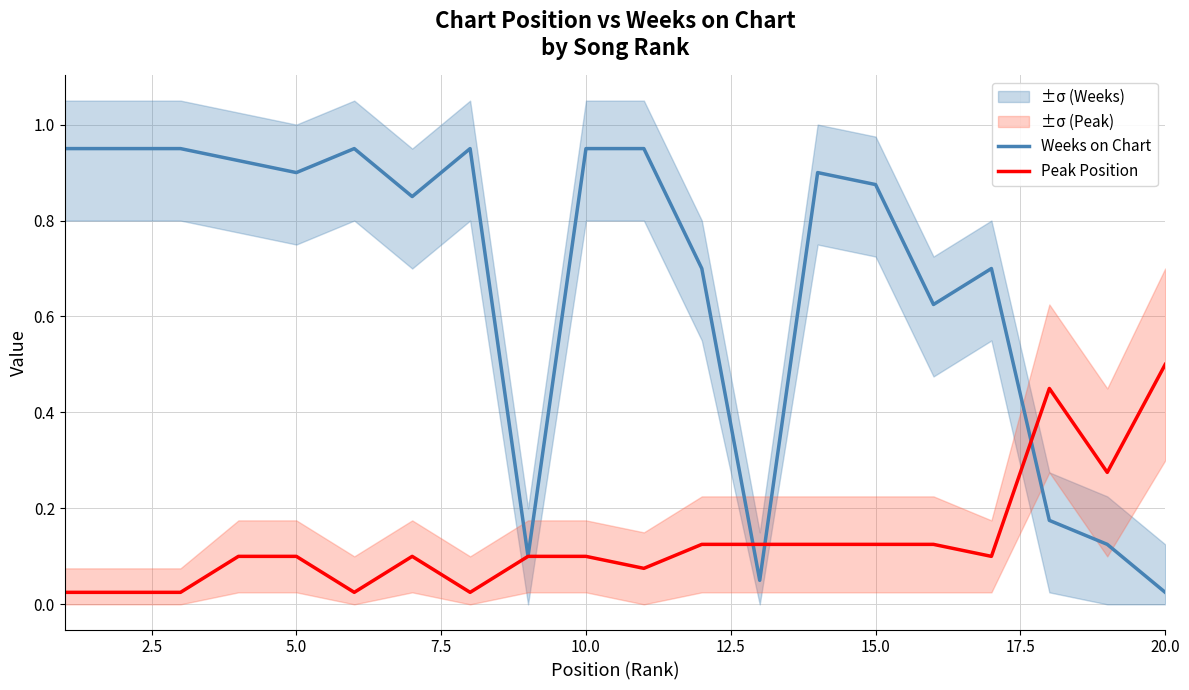

The value of Weeks on Chart at 5.0 is 1.5. True or false?

False